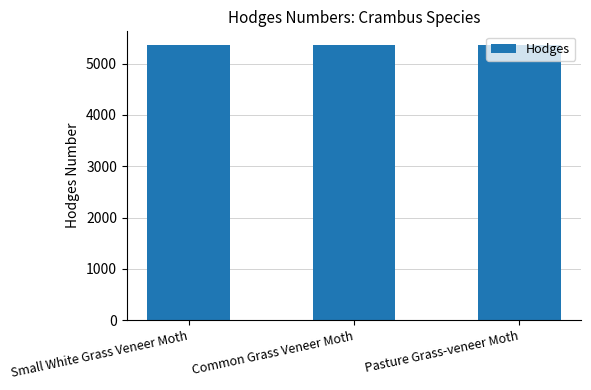

What position from the right is Pasture Grass-veneer Moth?

1